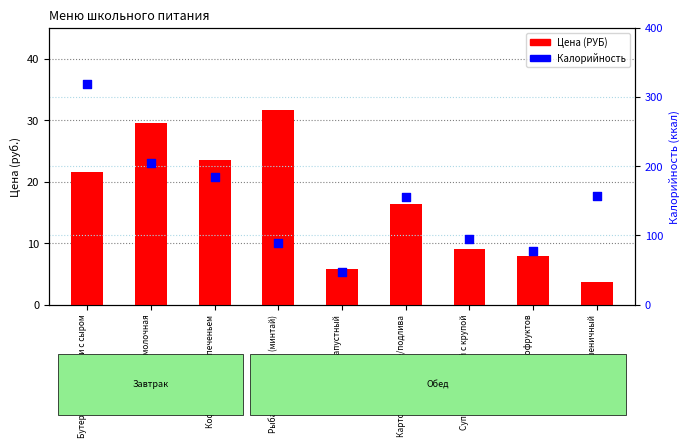

Which series has the largest Y range (max minus min)?

Калорийность